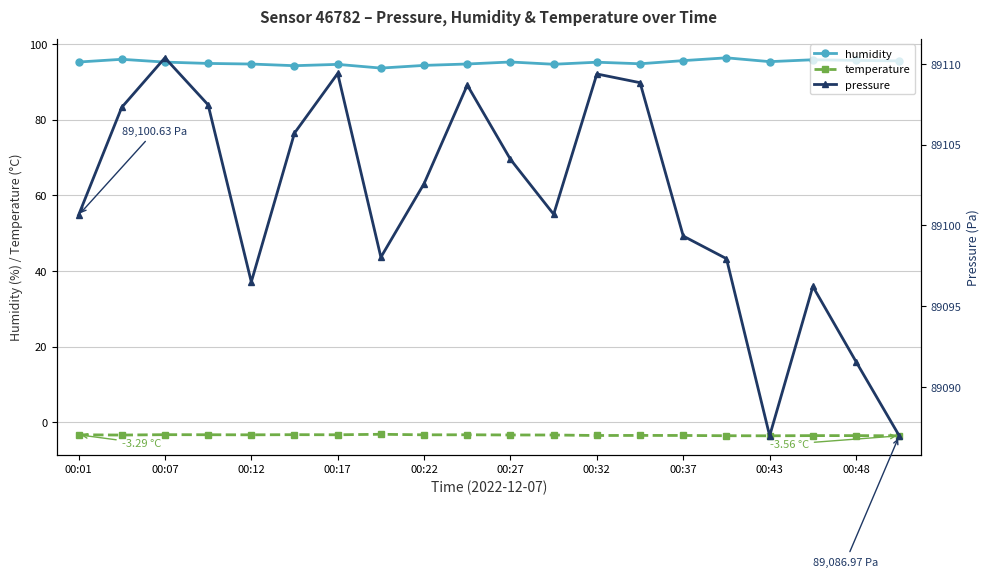

True or false: temperature has more than 2 points higher than both neighbors.

True